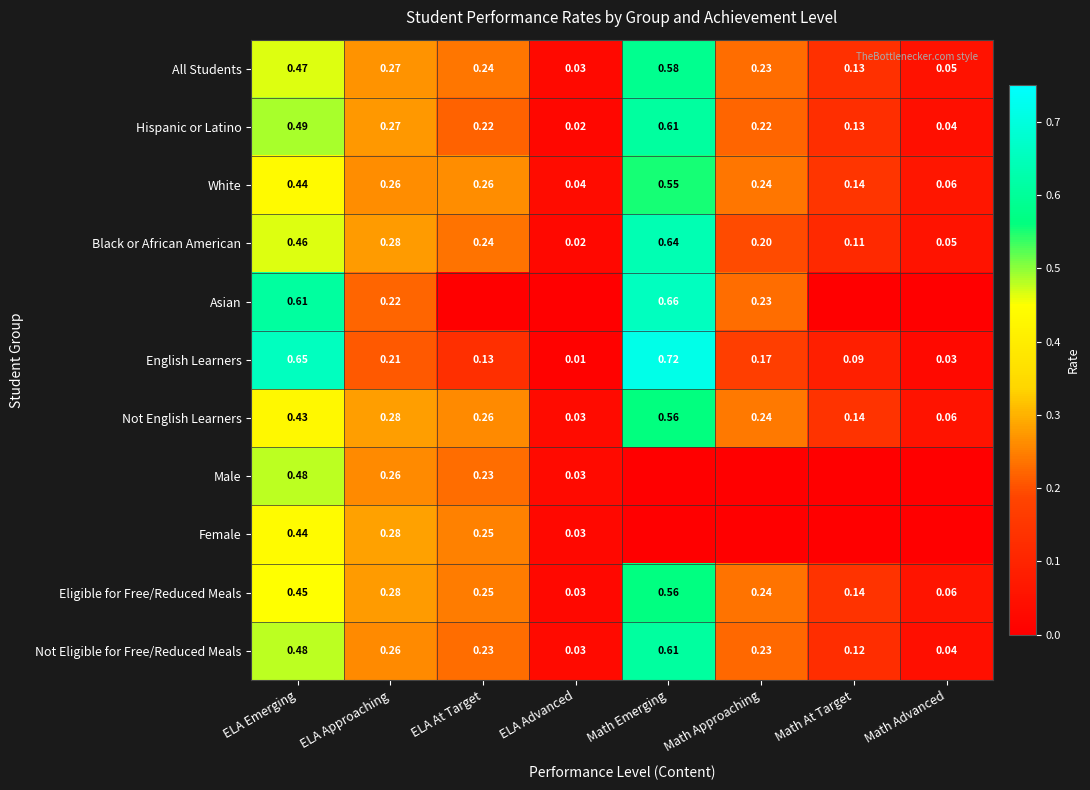

Which category has the highest value in the Not English Learners series?

Math Emerging